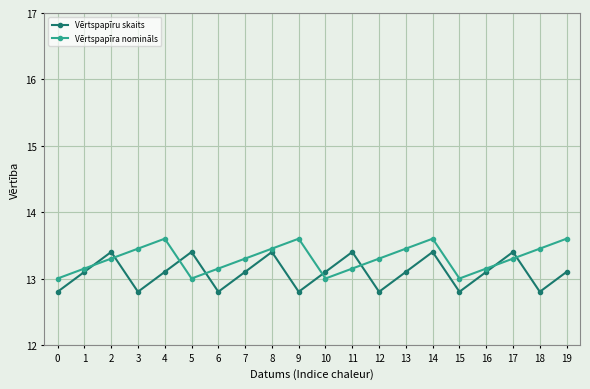

Does the chart display data point markers on the line(s)?

Yes